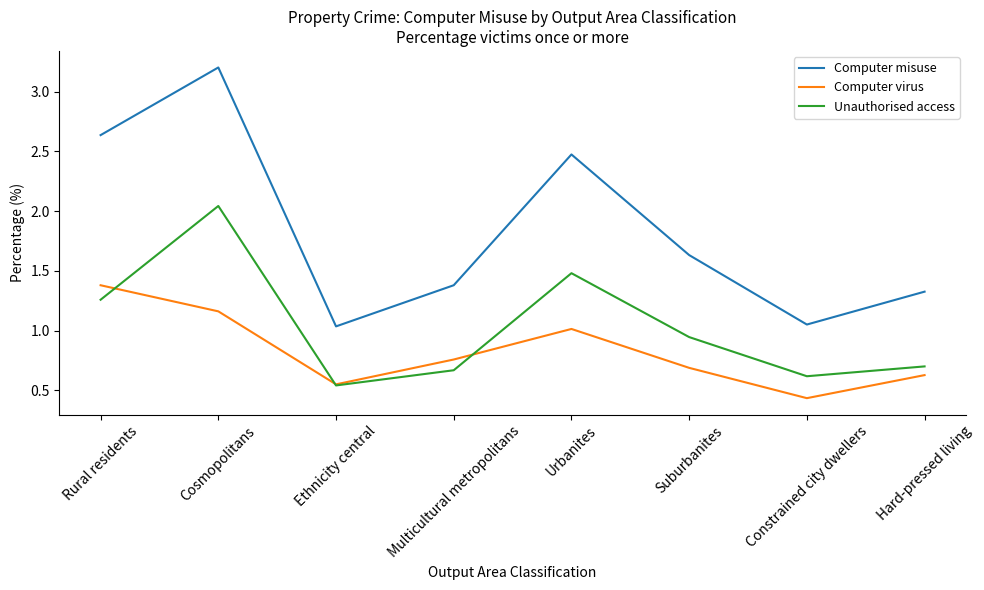

What position from the right is Cosmopolitans?

7